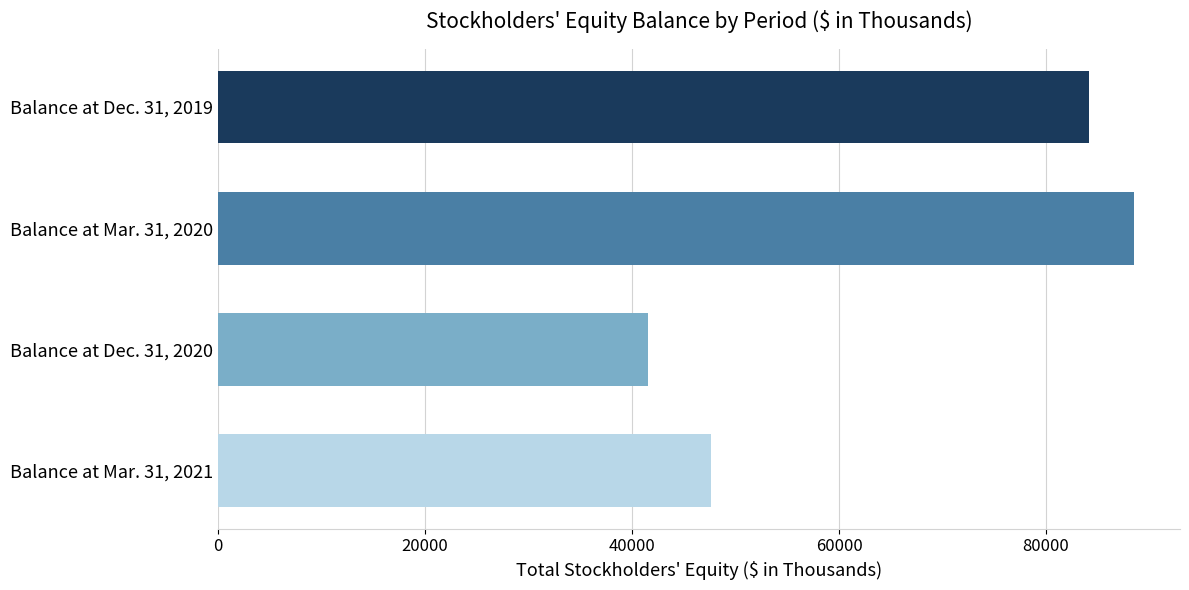

At which category does the chart reach its minimum across all series?

Balance at Dec. 31, 2020